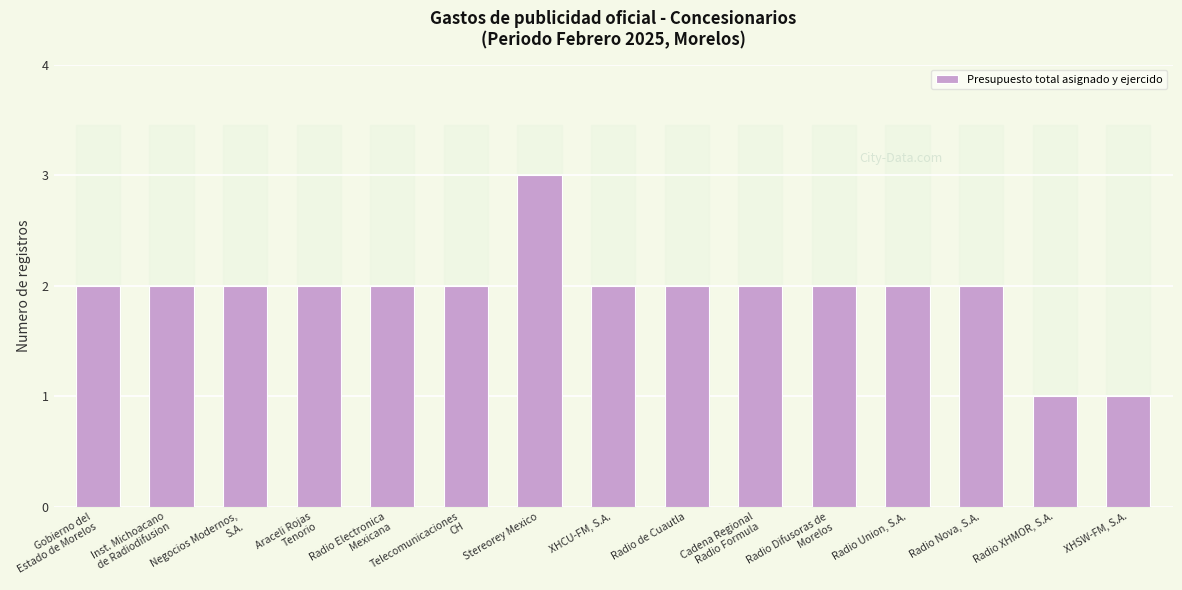

What is the sum of all values?

29